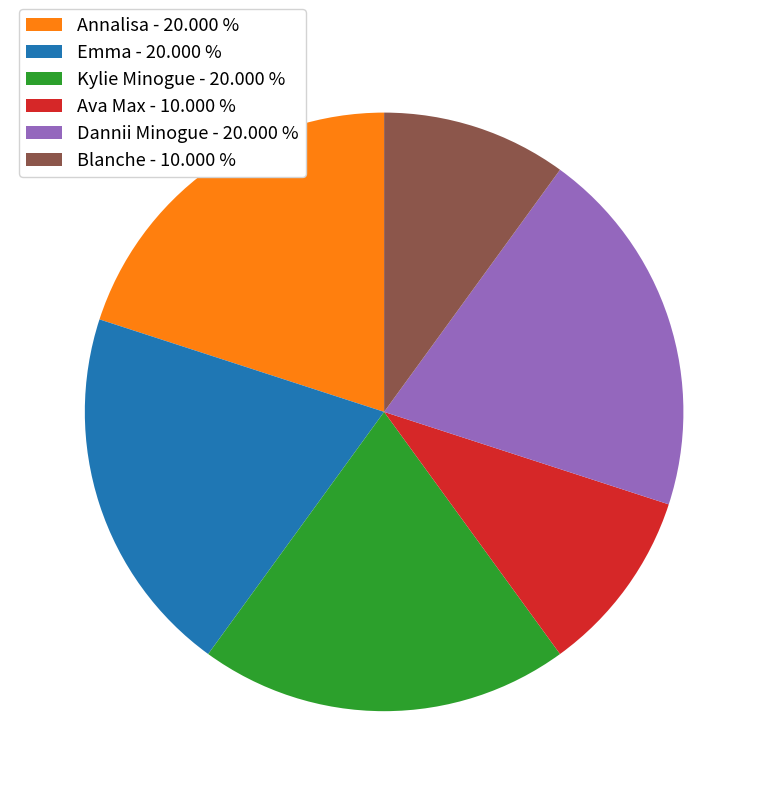

Combined, do Emma - 20.000 % and Blanche - 10.000 % account for over 50%?

No